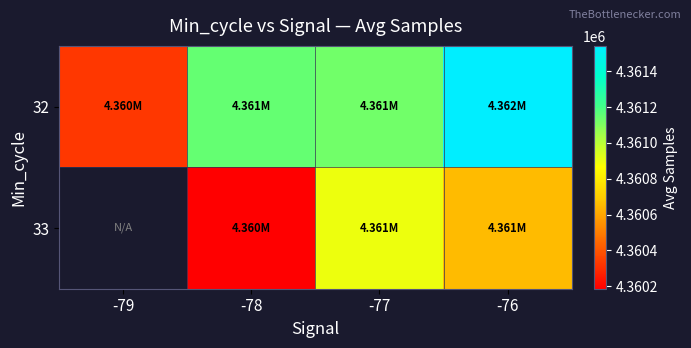

At which category does the chart reach its peak across all series?

-76